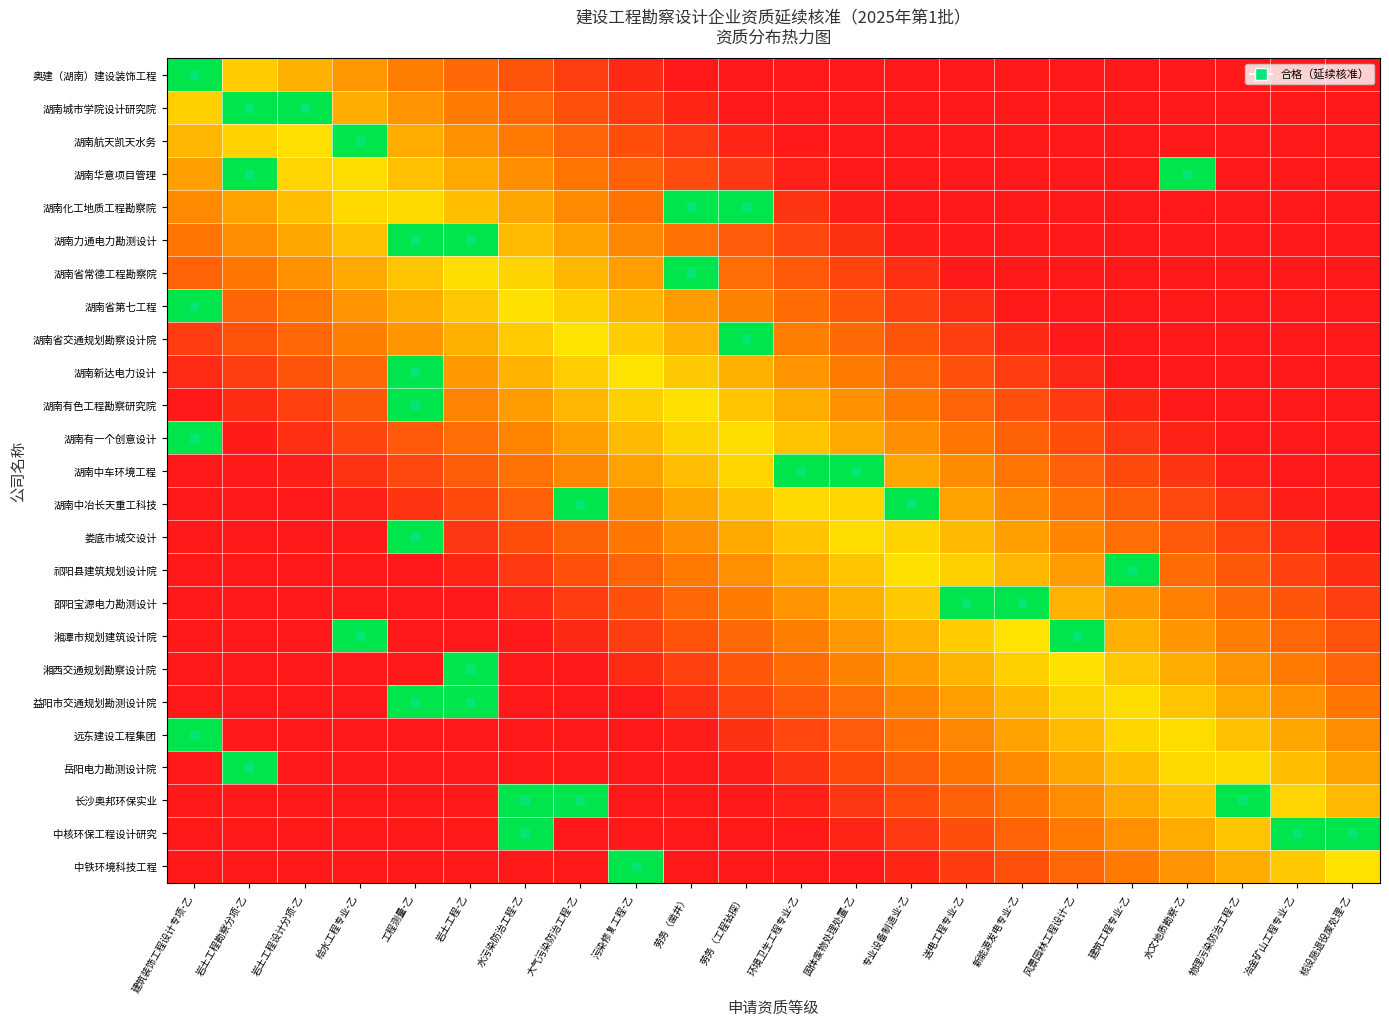

At which category does the chart reach its peak across all series?

建筑装饰工程设计专项-乙